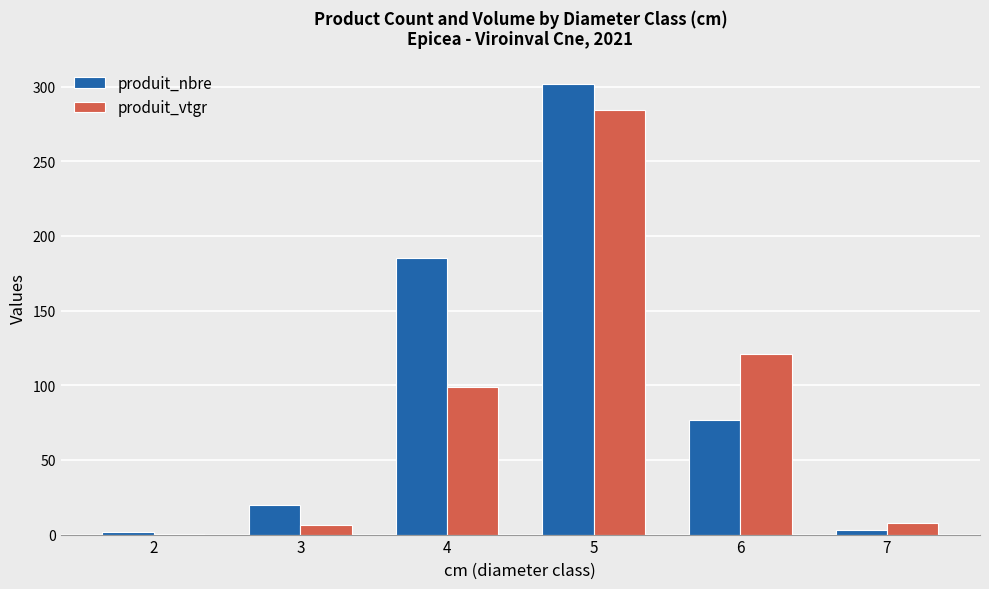

At which category is the sum across all series the highest?

5